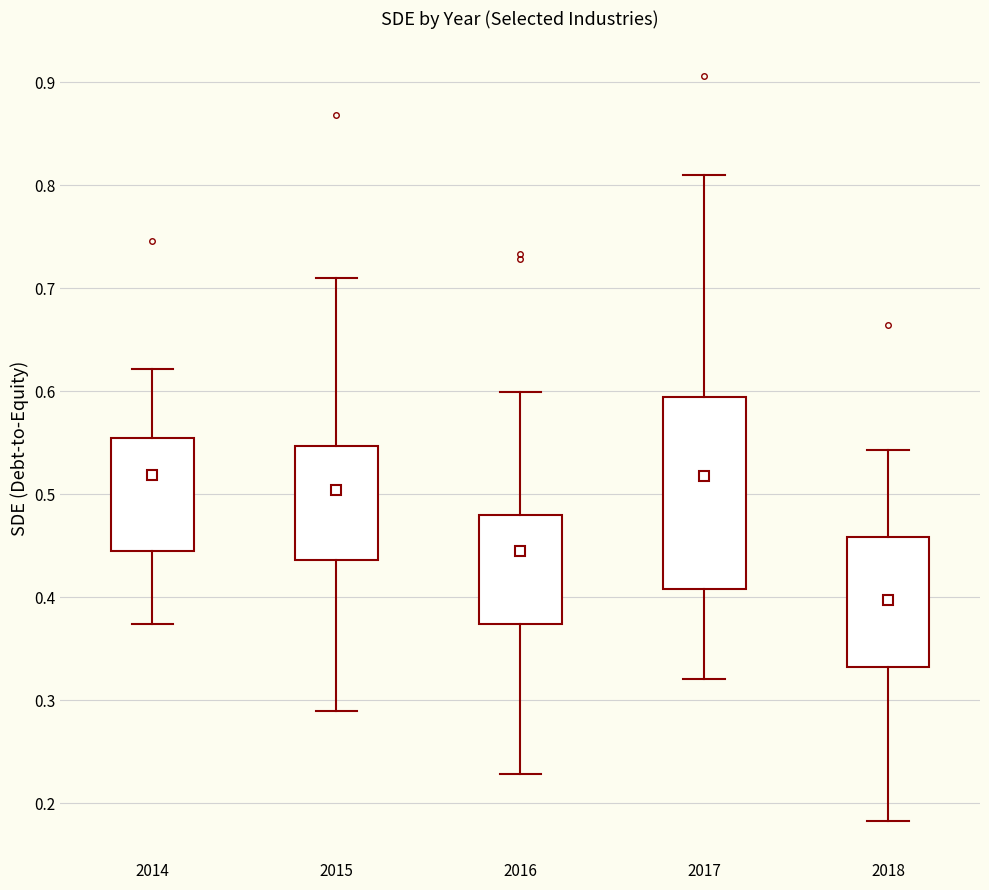

Where does the upper whisker of the box at x = 2018 end on the y-axis? The values are not printed on the chart, so give them approximately, as read against the axis.

0.54